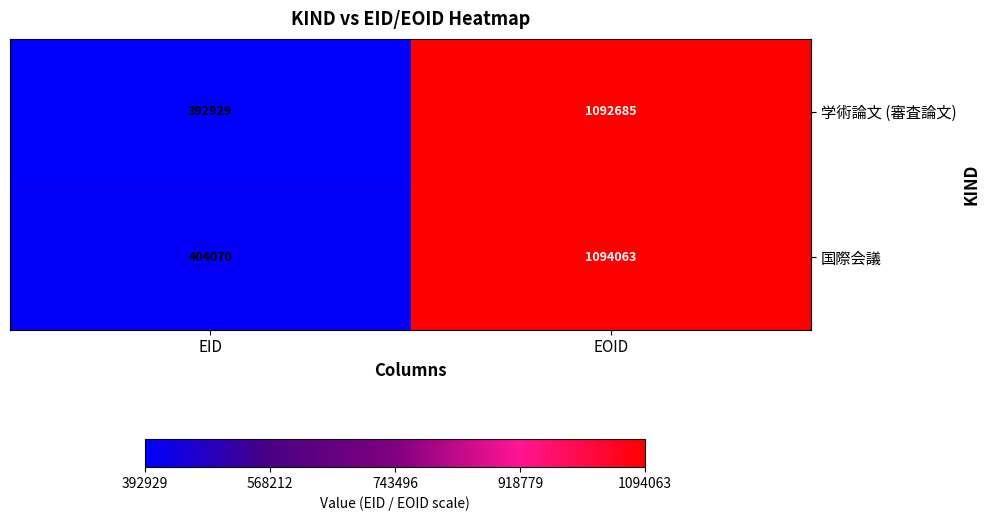

How many data points in 学術論文 (審査論文) are less than 1092685?

1